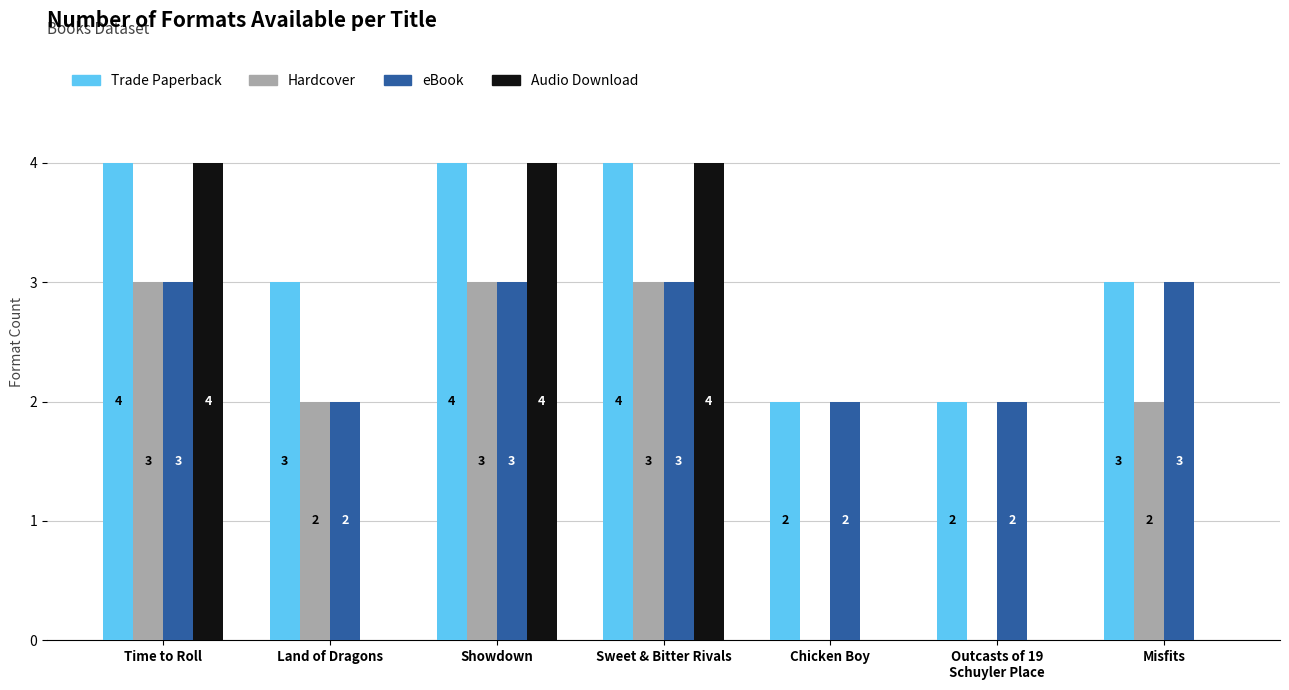

How many distinct data groups are displayed?

4